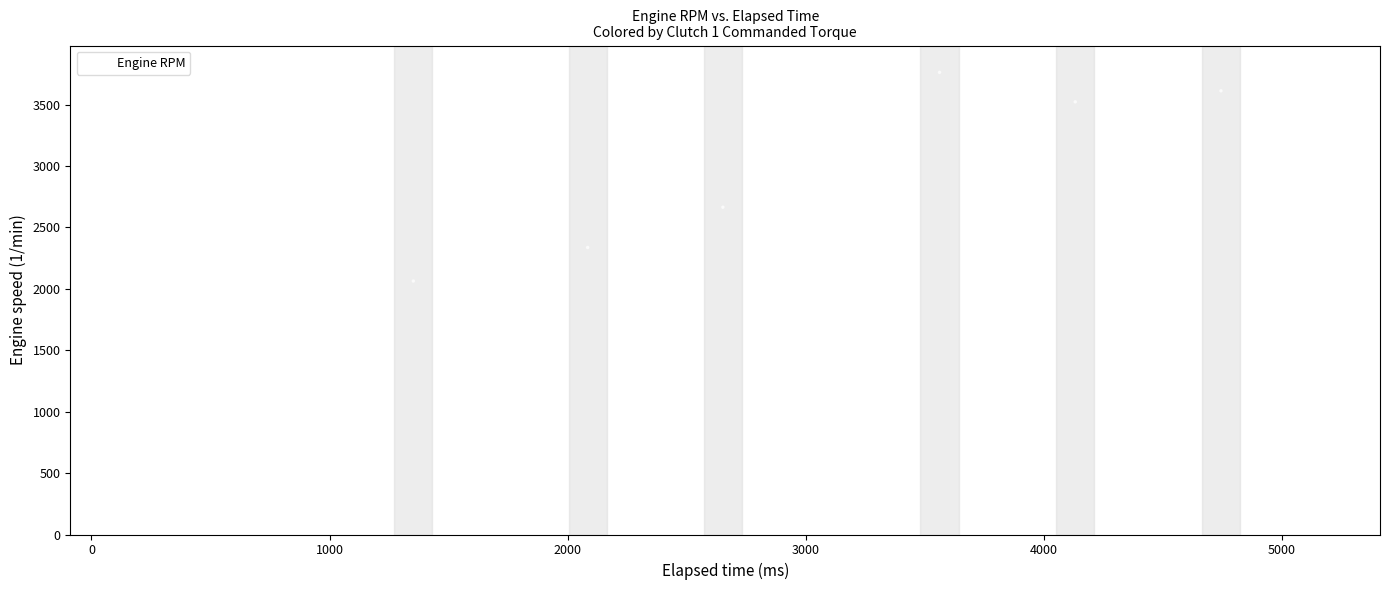

What Y value in the scatter plot is closest to 2750?

2792